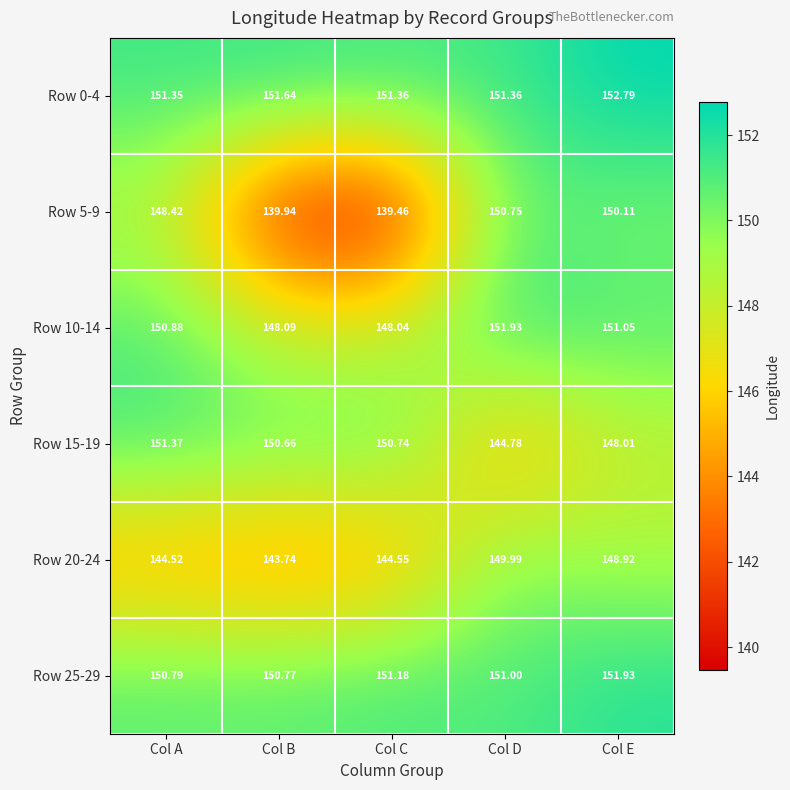

List the labels in order of Row 15-19 value, smallest first.

Col D, Col E, Col B, Col C, Col A